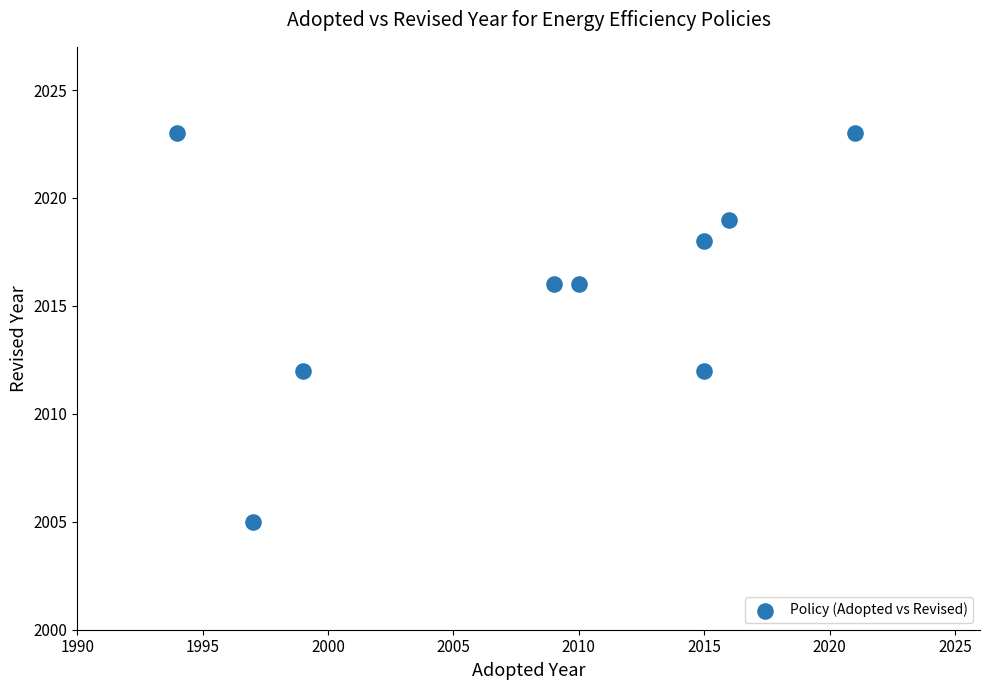

What is the average Y value?

2016